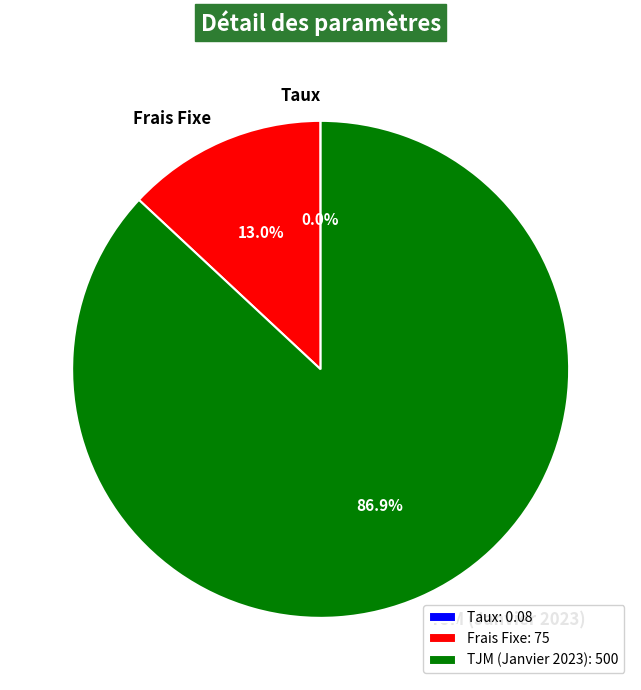

True or false: Frais Fixe accounts for 3% of the total.

False